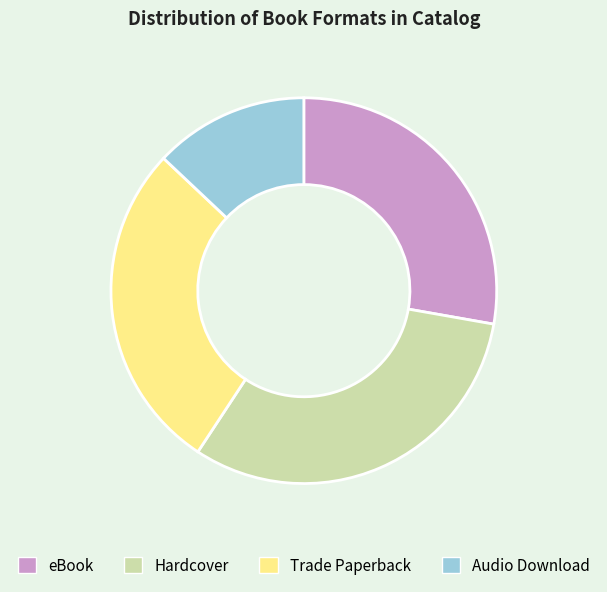

Which slice is the largest?

Hardcover